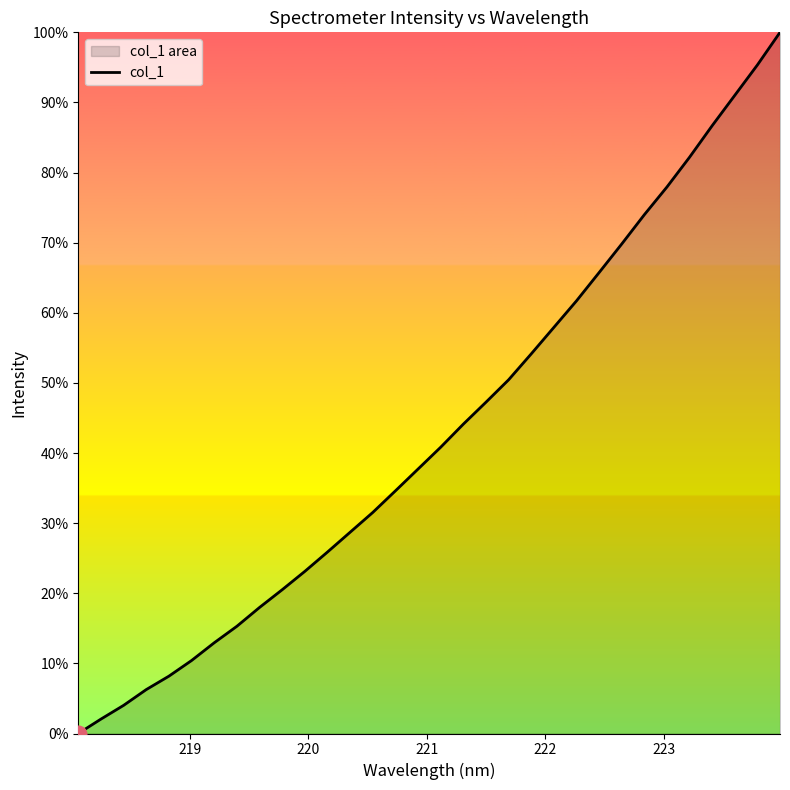

True or false: there are more than 2 points higher than both neighbors.

False